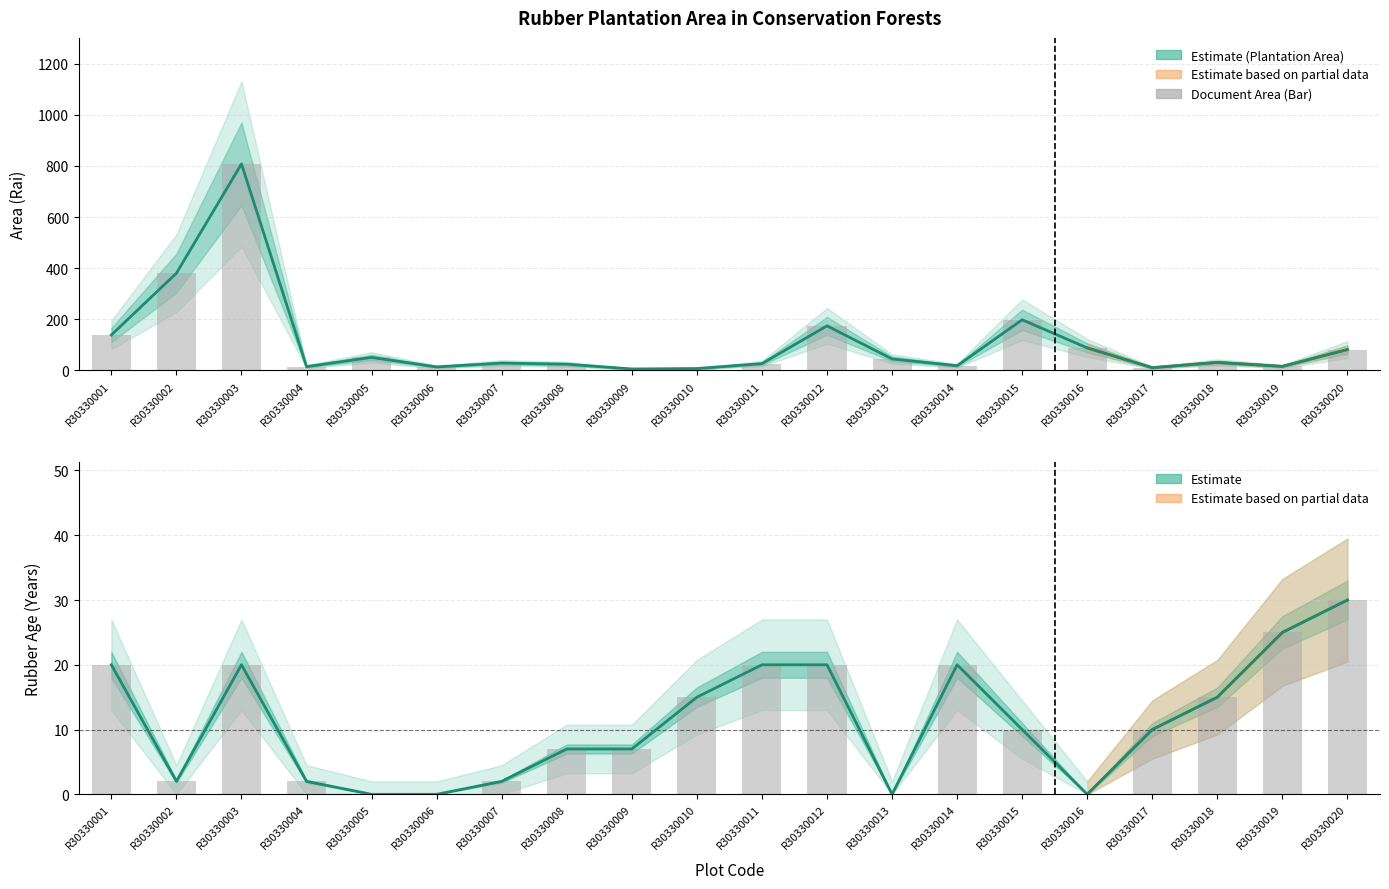

Reading left to right, what are all the values shown in this chart?

พื้นที่สวนยางพารา: R30330001=138.8	R30330002=380.4	R30330003=807.9	R30330004=14.9	R30330005=51.0	R30330006=13.9	R30330007=28.9	R30330008=24.5	R30330009=5.9	R30330010=7.5	R30330011=26.7	R30330012=174.5	R30330013=45.1	R30330014=18.4	R30330015=198.2	R30330016=88.2	R30330017=10.9	R30330018=31.4	R30330019=15.9	R30330020=81.8
เนื้อที่ตามเอกสาร: R30330001=138.8	R30330002=380.4	R30330003=807.9	R30330004=14.9	R30330005=51.0	R30330006=13.9	R30330007=28.9	R30330008=24.5	R30330009=5.9	R30330010=7.5	R30330011=26.7	R30330012=174.5	R30330013=45.1	R30330014=18.4	R30330015=198.2	R30330016=88.2	R30330017=10.9	R30330018=31.4	R30330019=15.9	R30330020=81.8
อายุยางพารา (เส้น): R30330001=20.0	R30330002=2.0	R30330003=20.0	R30330004=2.0	R30330005=0.0	R30330006=0.0	R30330007=2.0	R30330008=7.0	R30330009=7.0	R30330010=15.0	R30330011=20.0	R30330012=20.0	R30330013=0.0	R30330014=20.0	R30330015=10.0	R30330016=0.0	R30330017=10.0	R30330018=15.0	R30330019=25.0	R30330020=30.0
อายุยางพารา: R30330001=20.0	R30330002=2.0	R30330003=20.0	R30330004=2.0	R30330005=0.0	R30330006=0.0	R30330007=2.0	R30330008=7.0	R30330009=7.0	R30330010=15.0	R30330011=20.0	R30330012=20.0	R30330013=0.0	R30330014=20.0	R30330015=10.0	R30330016=0.0	R30330017=10.0	R30330018=15.0	R30330019=25.0	R30330020=30.0